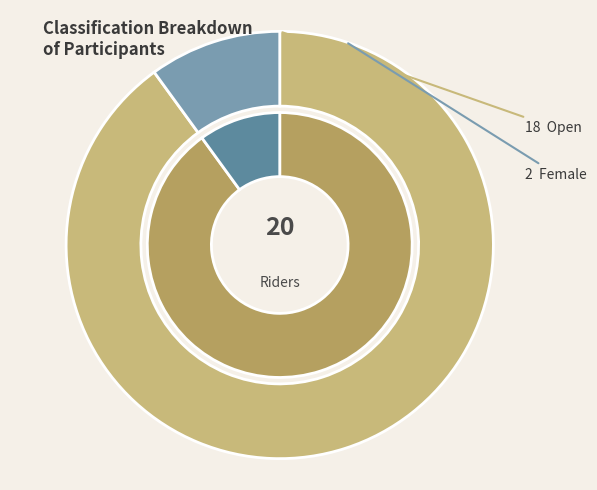

What is the majority slice?

Open